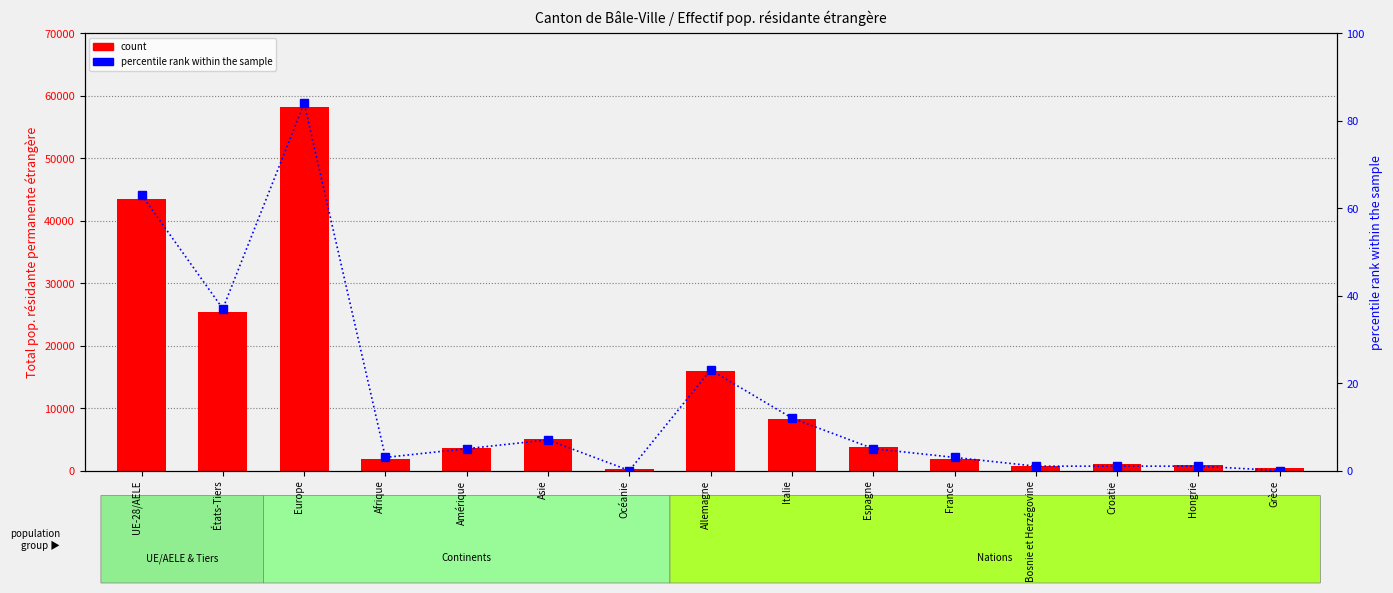

What is the label of the 13th bar from the left?

Croatie